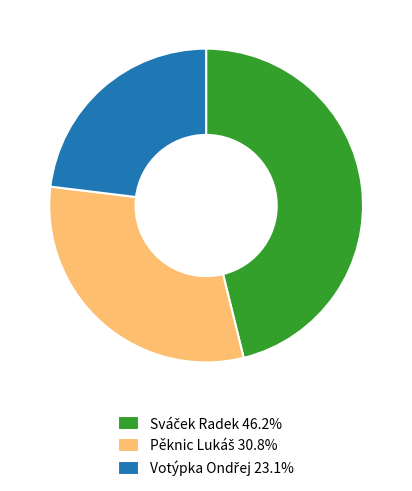

Count the number of slices in the pie.

3